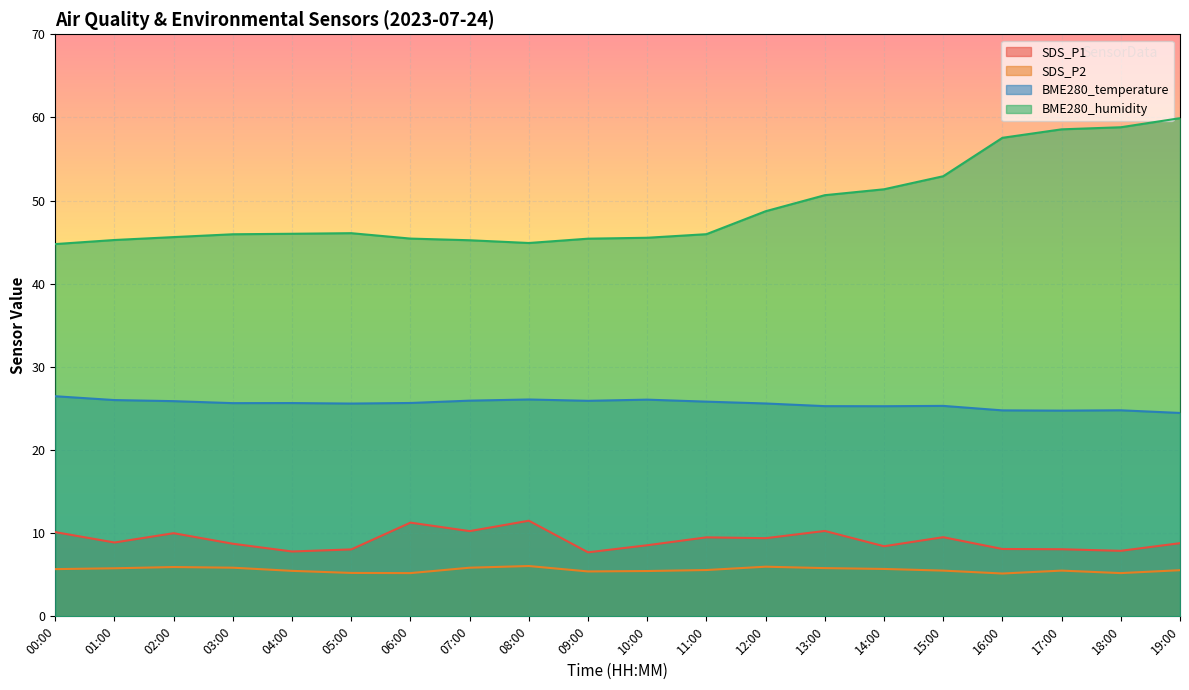

Reading right to left, what are all the values shown in this chart?

SDS_P1: 19:00=8.8	18:00=7.9	17:00=8.1	16:00=8.1	15:00=9.5	14:00=8.4	13:00=10.3	12:00=9.4	11:00=9.5	10:00=8.6	09:00=7.7	08:00=11.5	07:00=10.2	06:00=11.3	05:00=8.1	04:00=7.8	03:00=8.7	02:00=10.0	01:00=8.9	00:00=10.1
SDS_P2: 19:00=5.5	18:00=5.2	17:00=5.5	16:00=5.2	15:00=5.5	14:00=5.7	13:00=5.8	12:00=6.0	11:00=5.6	10:00=5.5	09:00=5.4	08:00=6.0	07:00=5.8	06:00=5.2	05:00=5.2	04:00=5.5	03:00=5.8	02:00=5.9	01:00=5.8	00:00=5.7
BME280_temperature: 19:00=24.5	18:00=24.8	17:00=24.7	16:00=24.8	15:00=25.3	14:00=25.3	13:00=25.3	12:00=25.6	11:00=25.8	10:00=26.1	09:00=25.9	08:00=26.1	07:00=25.9	06:00=25.7	05:00=25.6	04:00=25.6	03:00=25.6	02:00=25.9	01:00=26.0	00:00=26.5
BME280_humidity: 19:00=59.9	18:00=58.8	17:00=58.6	16:00=57.5	15:00=52.9	14:00=51.4	13:00=50.6	12:00=48.7	11:00=46.0	10:00=45.5	09:00=45.4	08:00=44.9	07:00=45.2	06:00=45.4	05:00=46.1	04:00=46.0	03:00=46.0	02:00=45.6	01:00=45.3	00:00=44.8